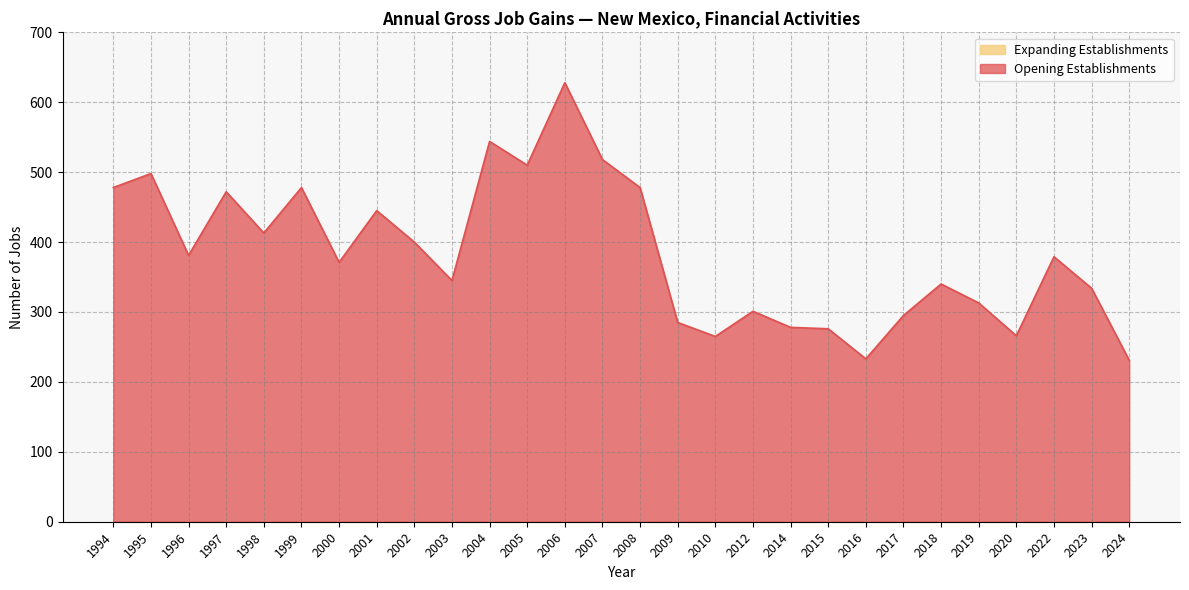

In Opening Establishments, how many points are lower than both neighbors (excluding endpoints)?

8